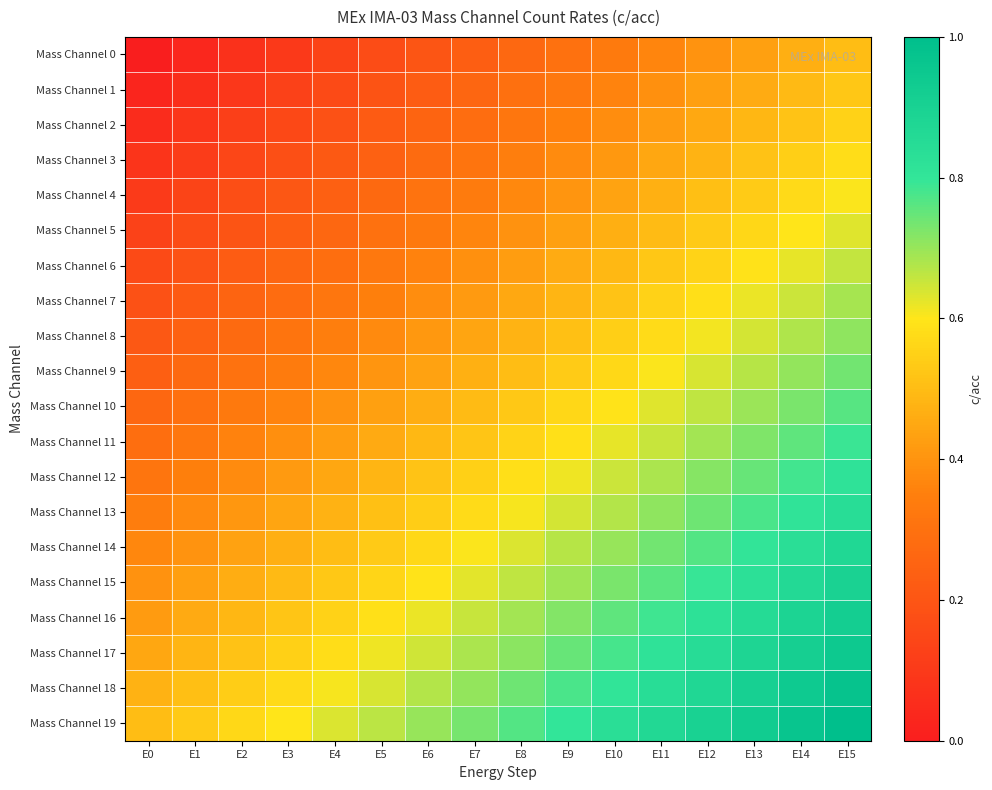

Between E10 and E11, which is larger?

E11